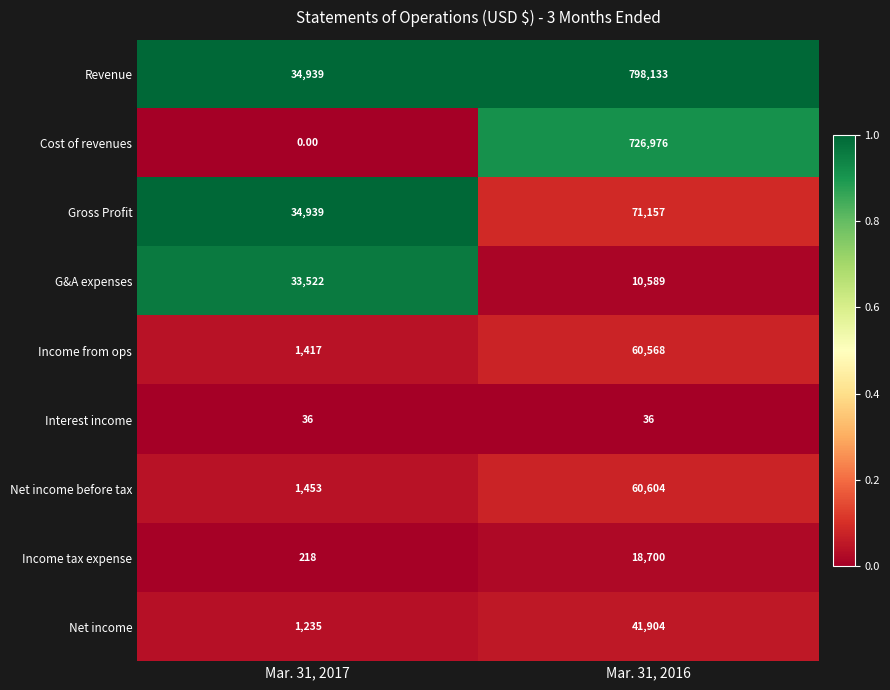

Which series has the largest range (max minus min)?

Revenue